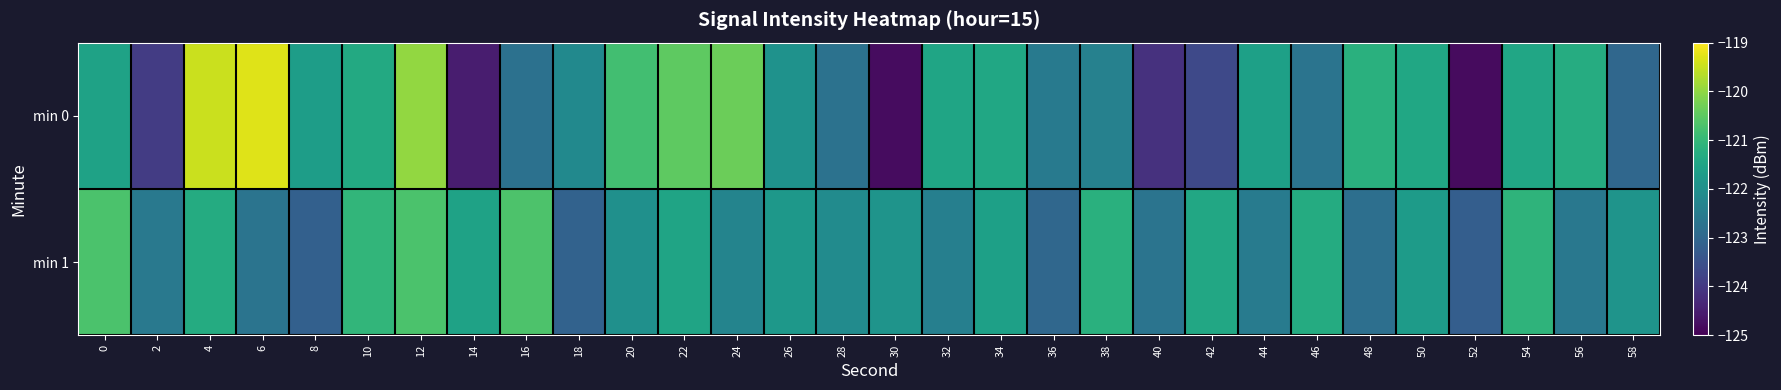

Reading left to right, what are all the values shown in this chart?

min 0: 0=-121.5	2=-123.9	4=-119.5	6=-119.3	8=-121.7	10=-121.4	12=-120.0	14=-124.5	16=-122.8	18=-122.2	20=-120.8	22=-120.5	24=-120.3	26=-121.9	28=-122.7	30=-124.8	32=-121.5	34=-121.4	36=-122.5	38=-122.4	40=-124.2	42=-123.7	44=-121.6	46=-122.7	48=-121.2	50=-121.4	52=-124.8	54=-121.4	56=-121.3	58=-123.0
min 1: 0=-120.7	2=-122.6	4=-121.3	6=-122.7	8=-123.2	10=-121.1	12=-120.7	14=-121.5	16=-120.7	18=-123.1	20=-122.0	22=-121.5	24=-122.3	26=-121.8	28=-122.1	30=-121.9	32=-122.4	34=-121.6	36=-123.0	38=-121.2	40=-122.7	42=-121.4	44=-122.5	46=-121.3	48=-122.8	50=-121.7	52=-123.2	54=-121.1	56=-122.6	58=-121.9